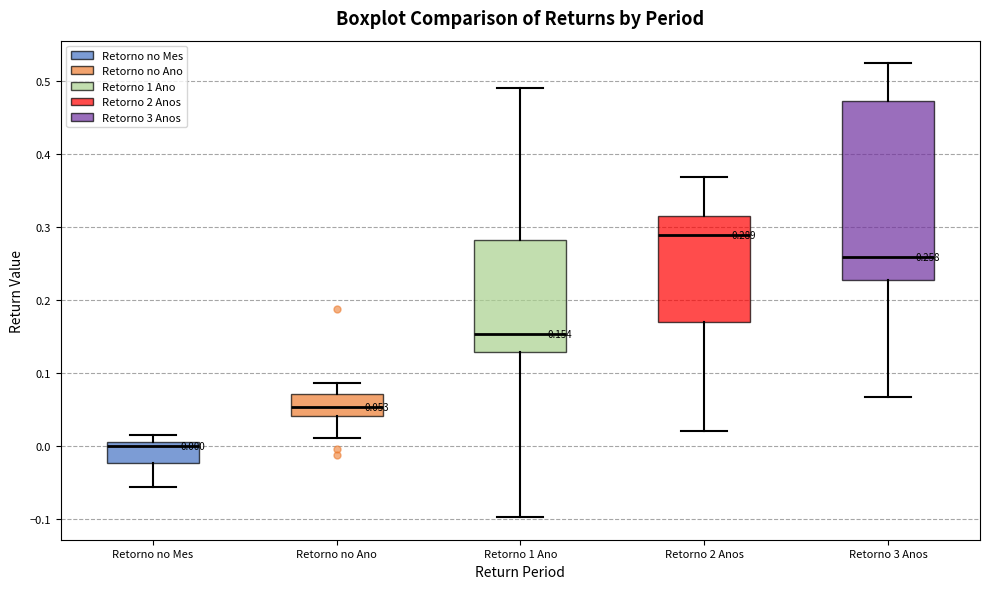

Which box has the highest median line?

Retorno 2 Anos